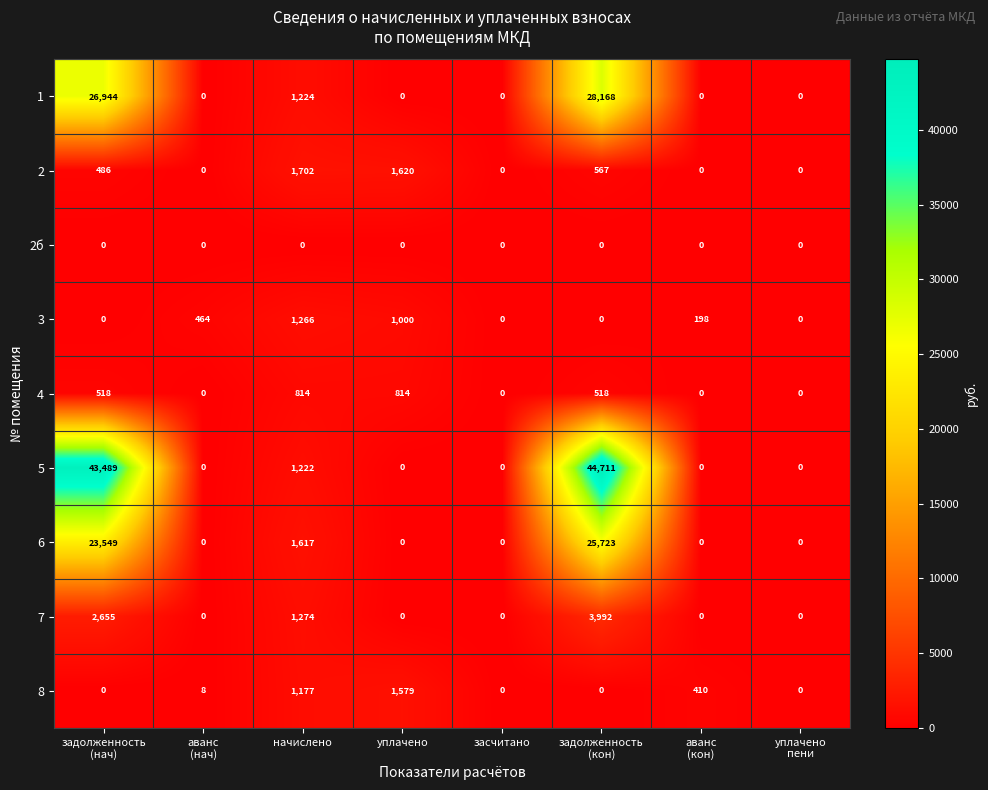

Which series has the largest total across all categories?

5